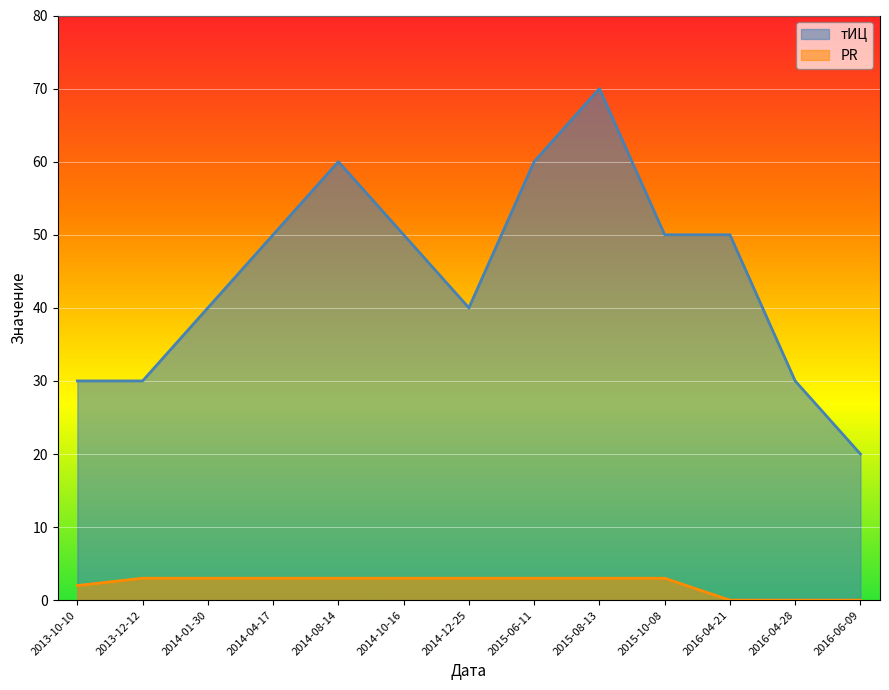

Which category has the highest value in the PR series?

2015-10-08